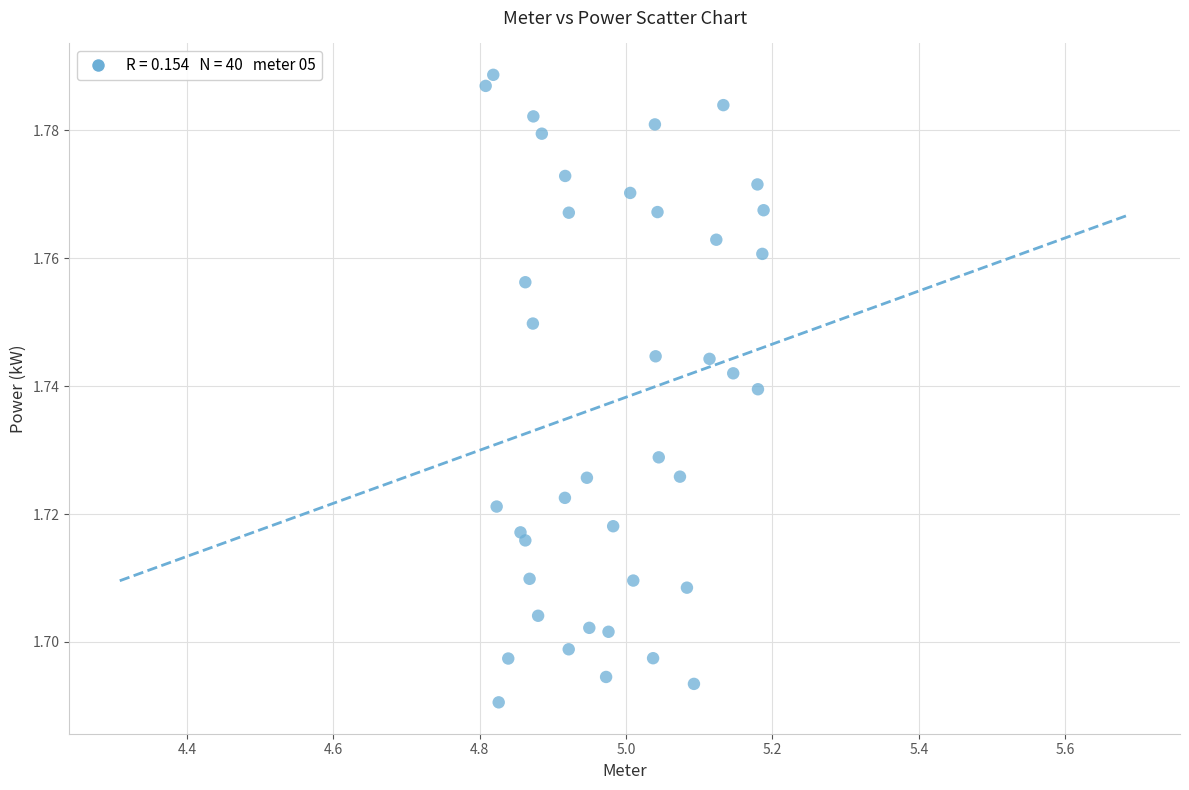

What is the range of X values (max minus min)?

0.4